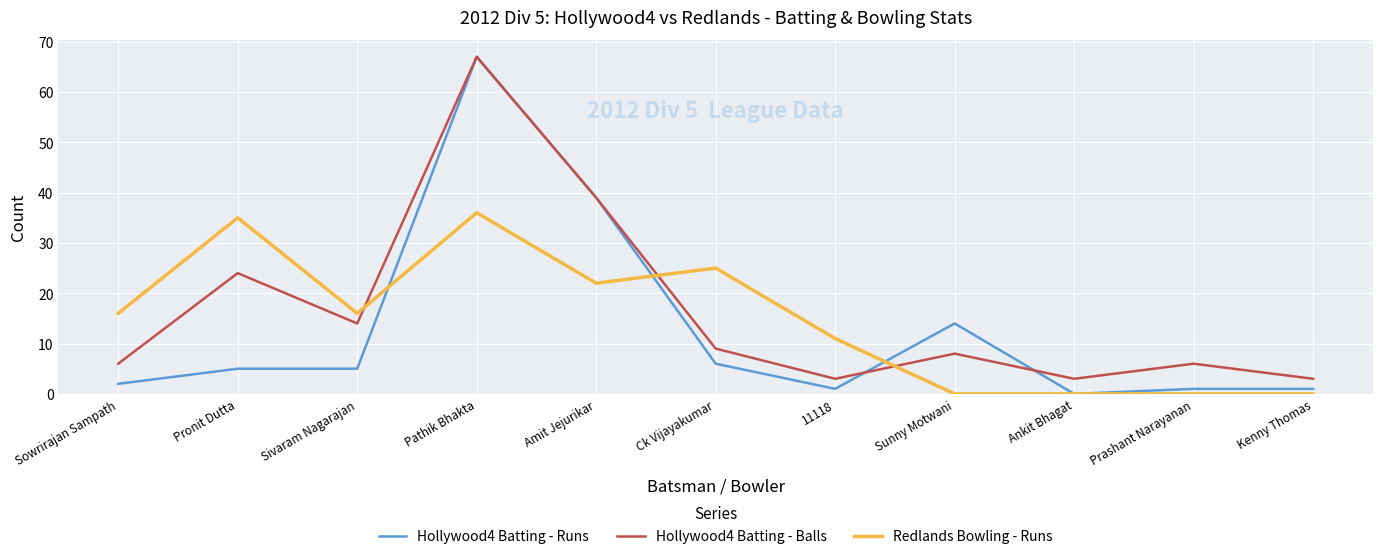

Reading left to right, transcribe all the data shown in this chart.

Hollywood4 Batting - Runs: 2	5	5	67	39	6	1	14	0	1	1
Hollywood4 Batting - Balls: 6	24	14	67	39	9	3	8	3	6	3
Redlands Bowling - Runs: 16	35	16	36	22	25	11	0	0	0	0